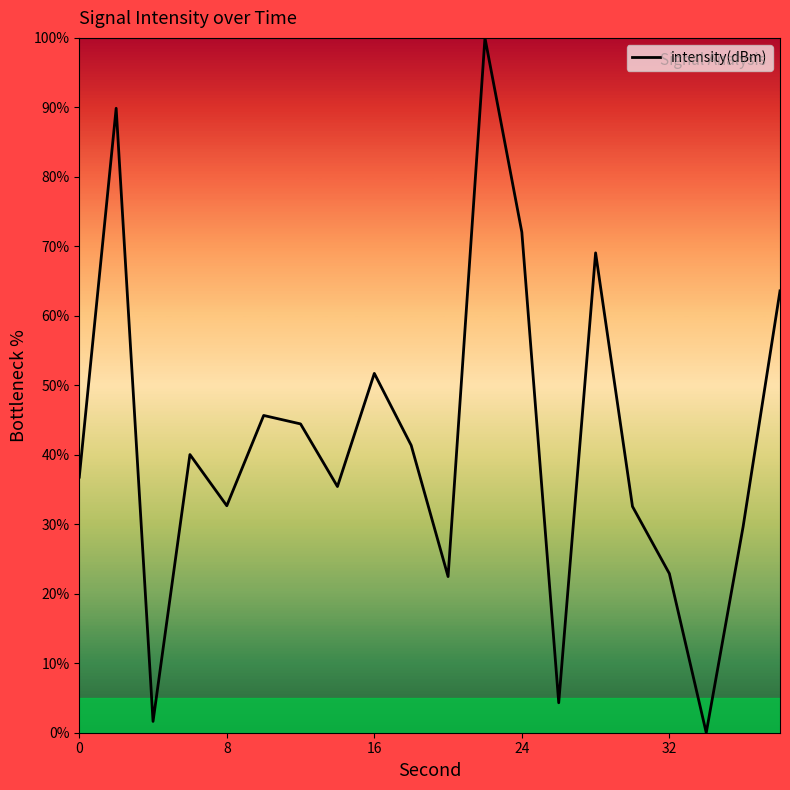

What is the greatest value displayed?

100.0